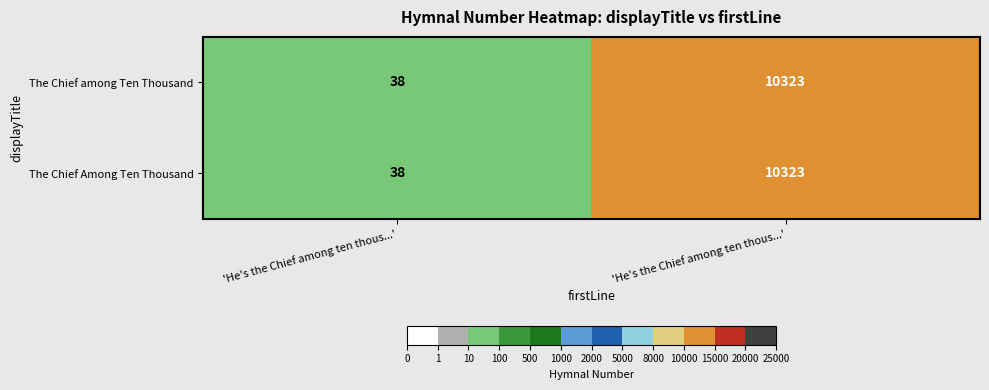

Reading left to right, what are all the values shown in this chart?

The Chief among Ten Thousand: 'He's the Chief among ten thous...'=38	'He's the Chief among ten thous...'=10323
The Chief Among Ten Thousand: 'He's the Chief among ten thous...'=38	'He's the Chief among ten thous...'=10323